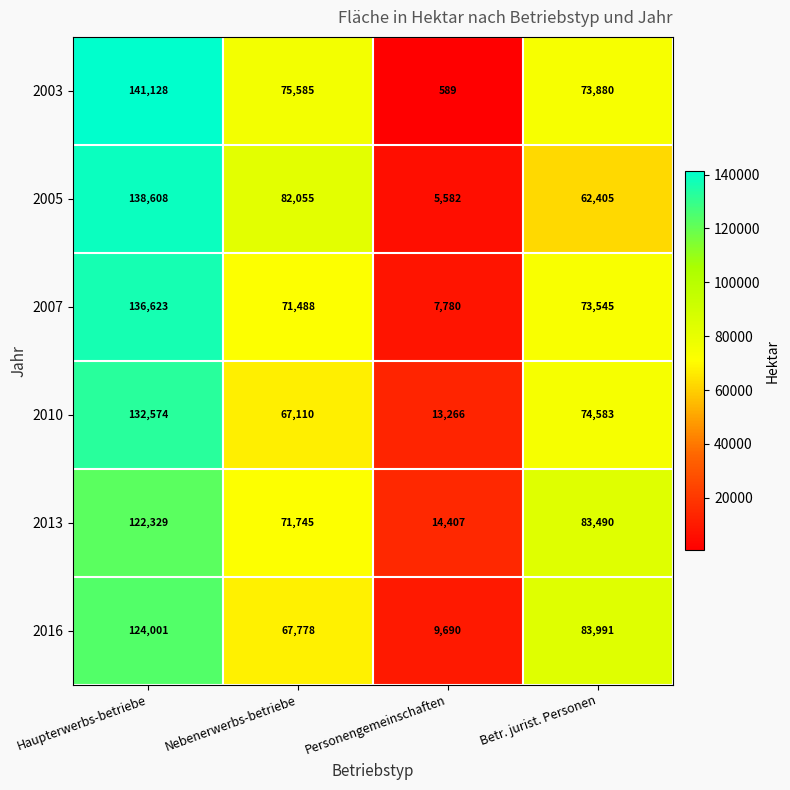

Which series changed the most between Personengemeinschaften and Betr. jurist. Personen?

2016